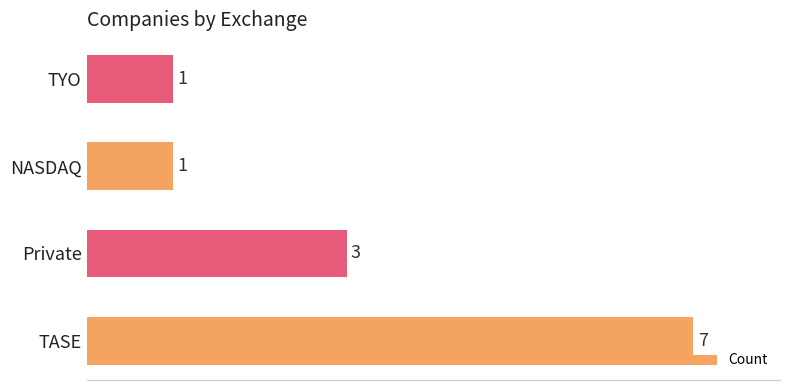

The chart shows a value of 1 at NASDAQ. True or false?

True